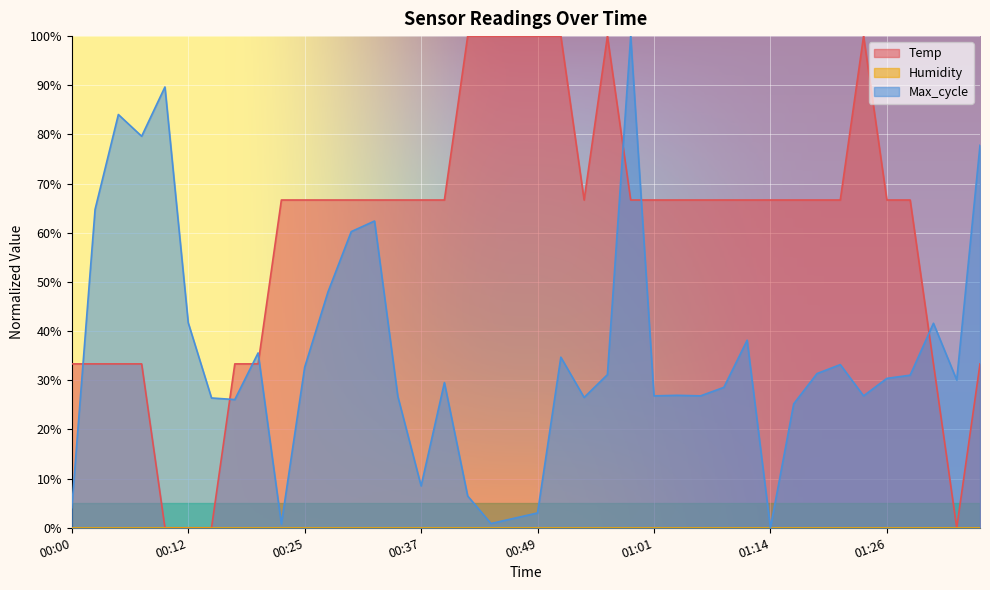

At which category is the sum across all series the highest?

00:59